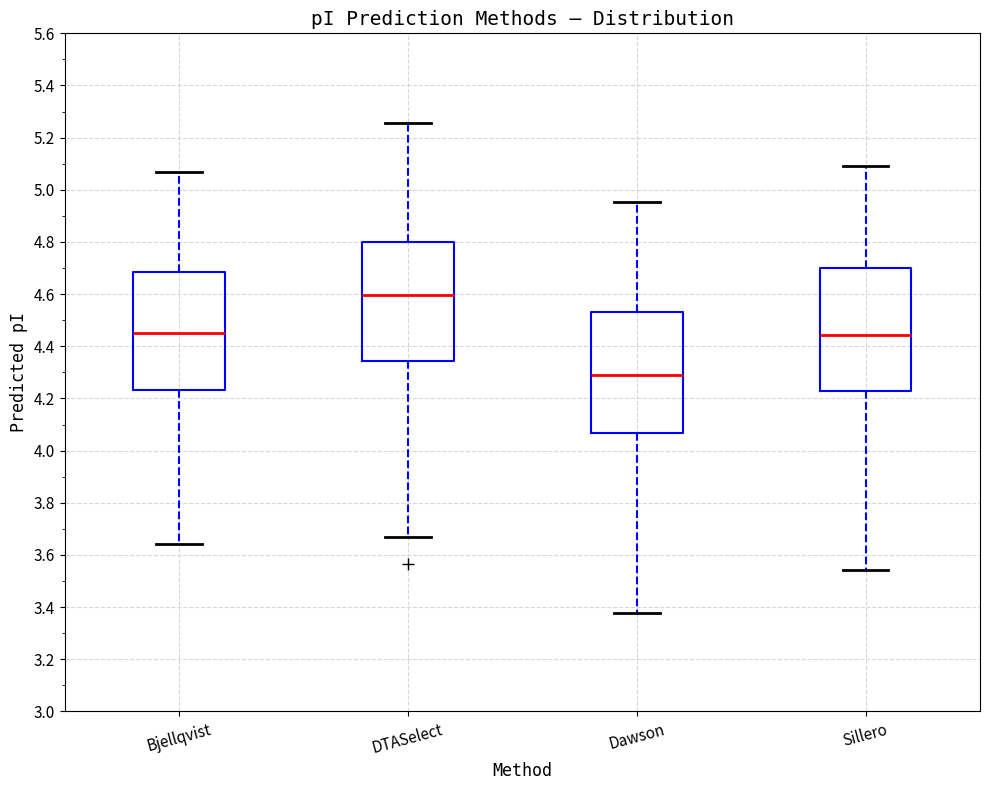

Reading left to right, read every box against the y-axis: the position of its median line, the range the box covers, and the ends of its whiskers. The values are not printed on the chart, so give them approximately, as read against the axis.

Bjellqvist: median 4.46, box 4.24 to 4.68, whiskers 3.64 to 5.06
DTASelect: median 4.60, box 4.34 to 4.80, whiskers 3.66 to 5.26
Dawson: median 4.30, box 4.06 to 4.54, whiskers 3.38 to 4.96
Sillero: median 4.44, box 4.22 to 4.70, whiskers 3.54 to 5.10